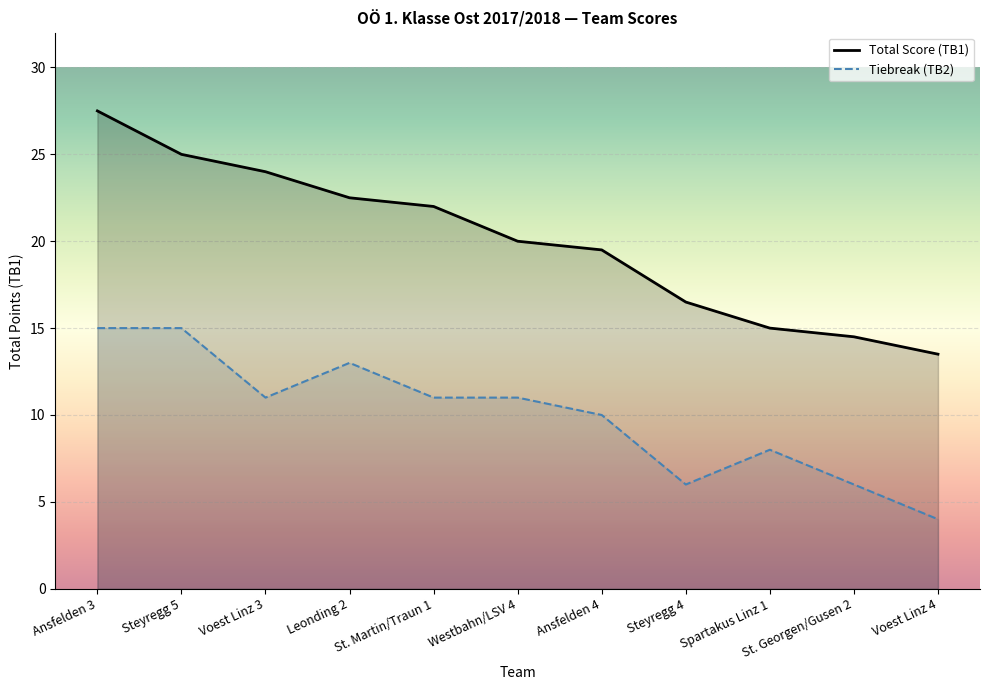

Rank the series by their average value, from highest to lowest.

Total Score (TB1), Tiebreak (TB2)